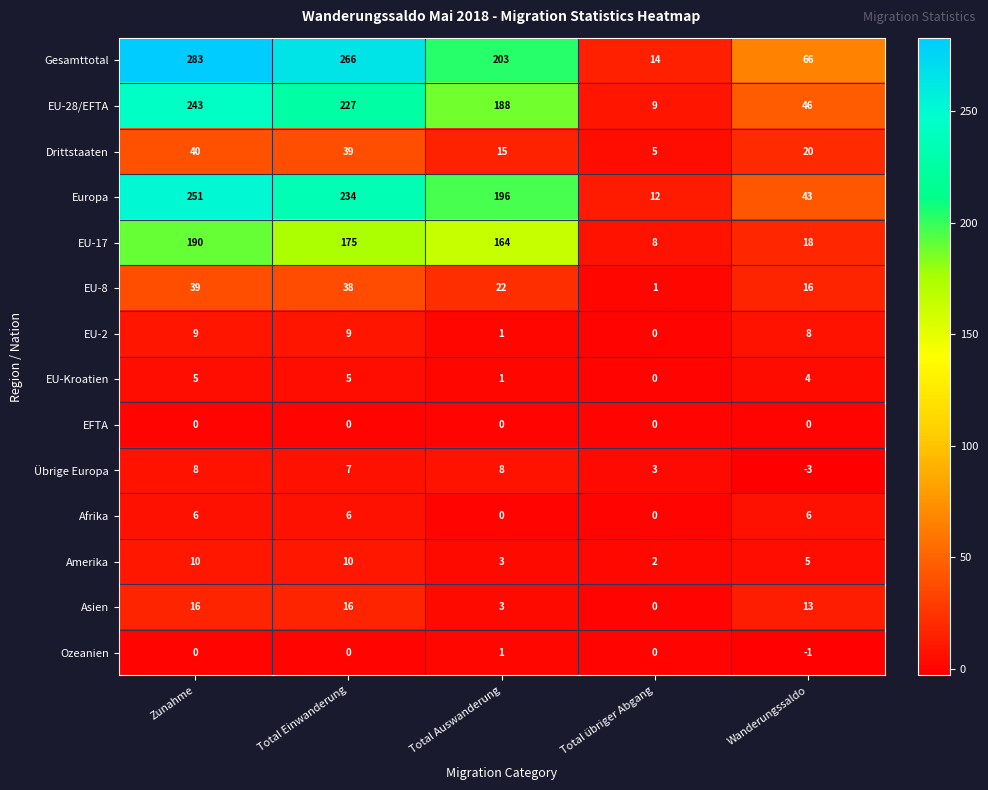

At which category does the chart reach its minimum across all series?

Wanderungssaldo